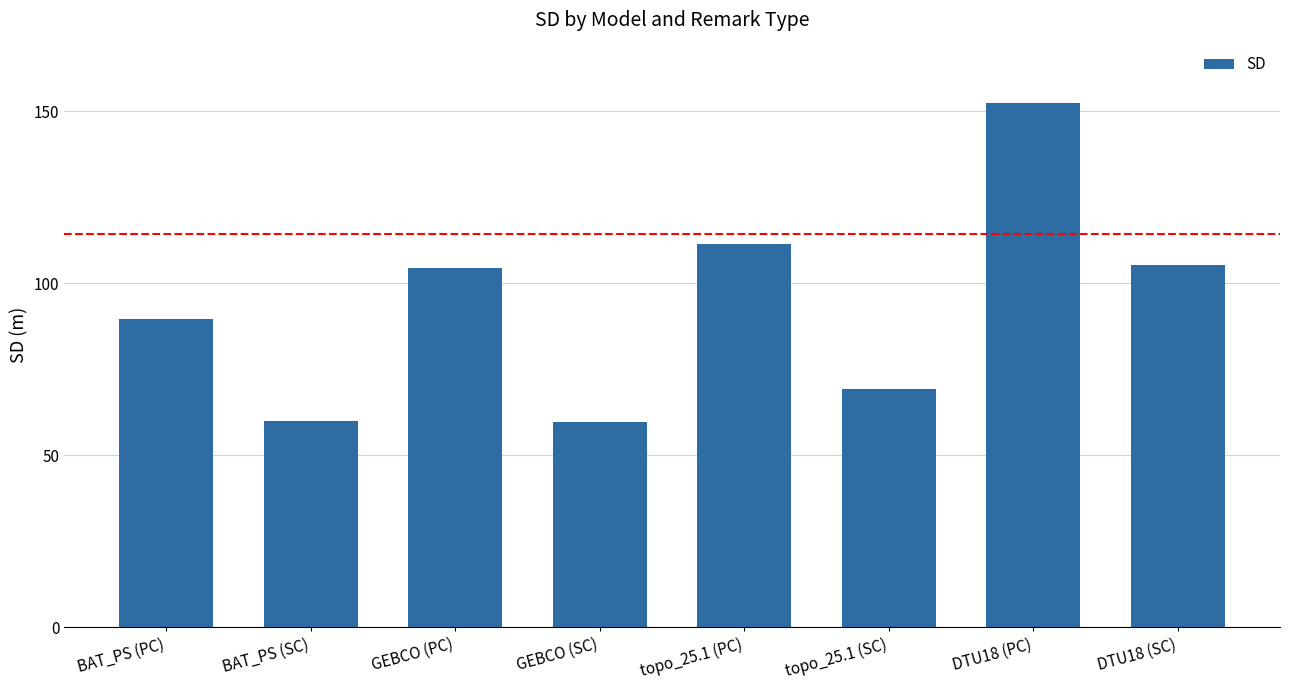

How many categories are shown in the chart?

8